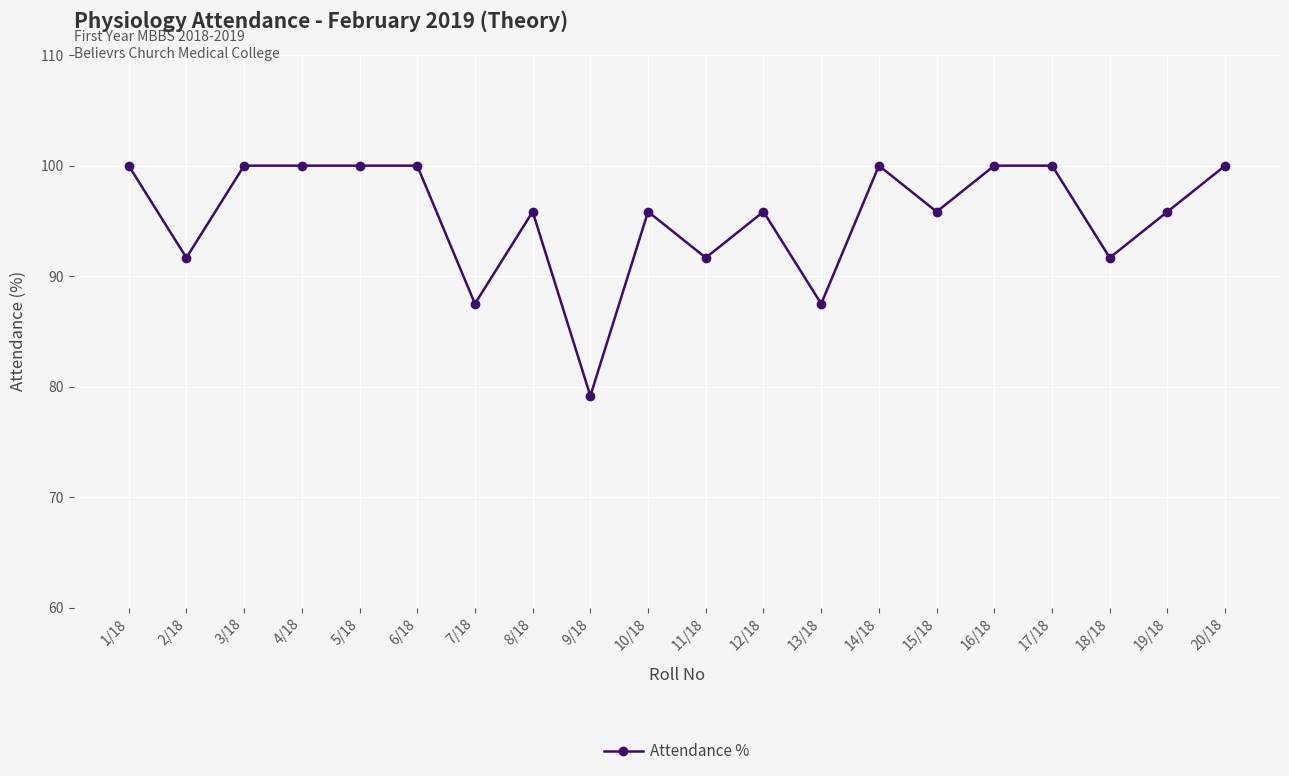

What is the sum of all values?

1908.3